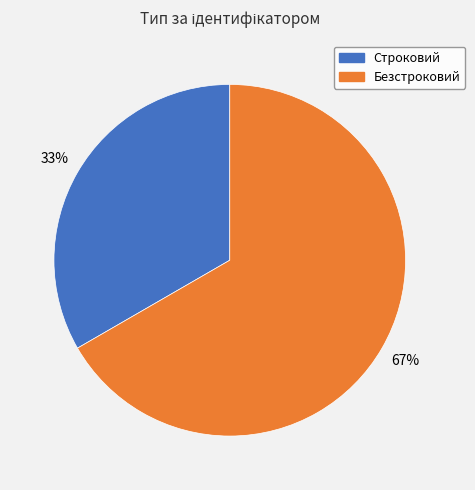

To the nearest percent, what is the combined percentage of Безстроковий and Строковий?

100%